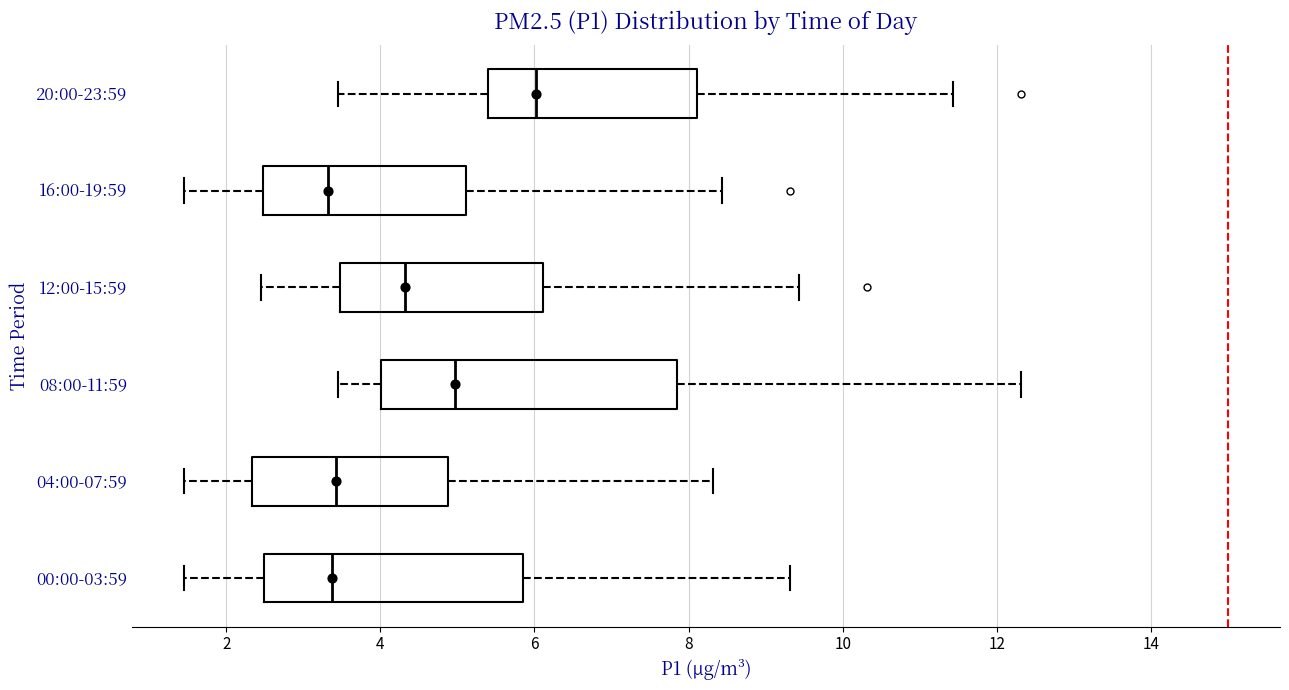

Reading bottom to top, transcribe this box plot: for each box, give where its median line is, the range the box spans, and where its two whiskers end, as read against the x-axis. The values are not printed on the chart, so give them approximately, as read against the axis.

00:00-03:59: median 3.4, box 2.4 to 5.8, whiskers 1.4 to 9.4
04:00-07:59: median 3.4, box 2.4 to 4.8, whiskers 1.4 to 8.4
08:00-11:59: median 5.0, box 4.0 to 7.8, whiskers 3.4 to 12.4
12:00-15:59: median 4.4, box 3.4 to 6.2, whiskers 2.4 to 9.4
16:00-19:59: median 3.4, box 2.4 to 5.2, whiskers 1.4 to 8.4
20:00-23:59: median 6.0, box 5.4 to 8.2, whiskers 3.4 to 11.4